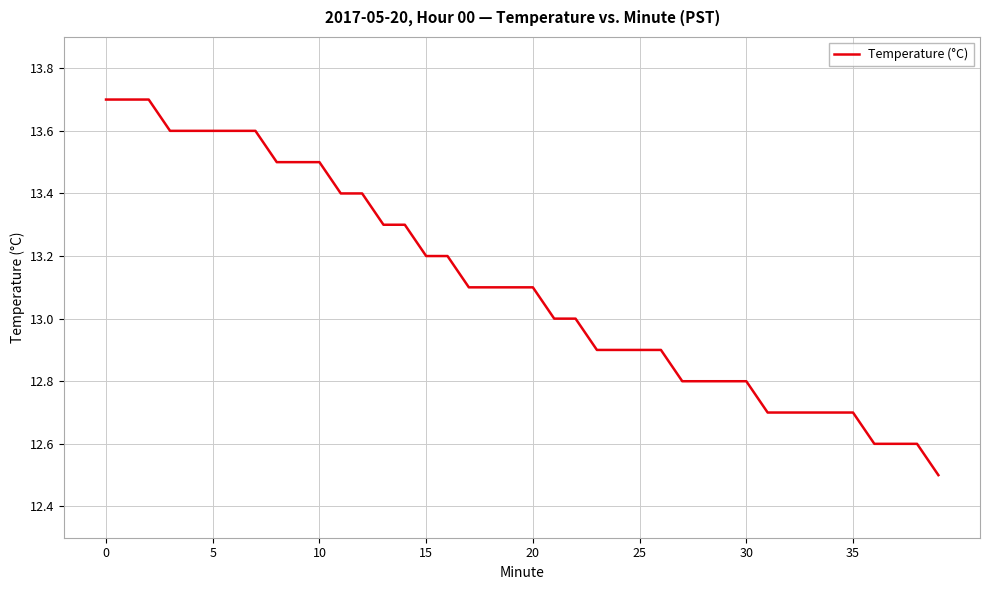

What is the maximum value shown in the chart?

13.7